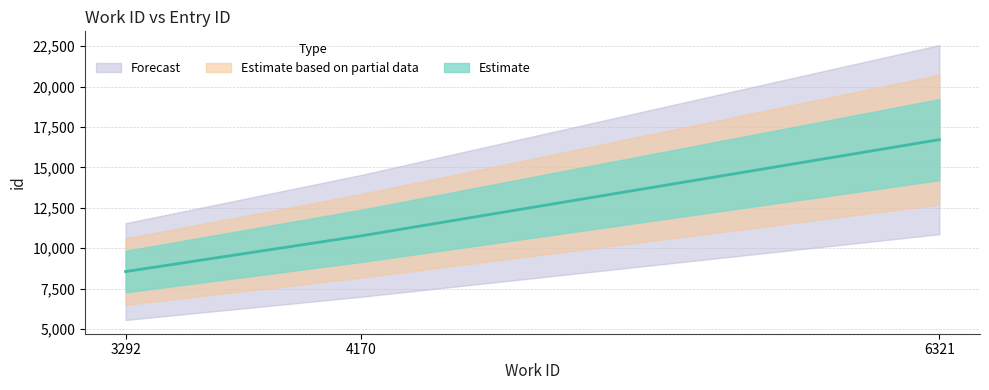

At which category does the chart reach its minimum across all series?

3292